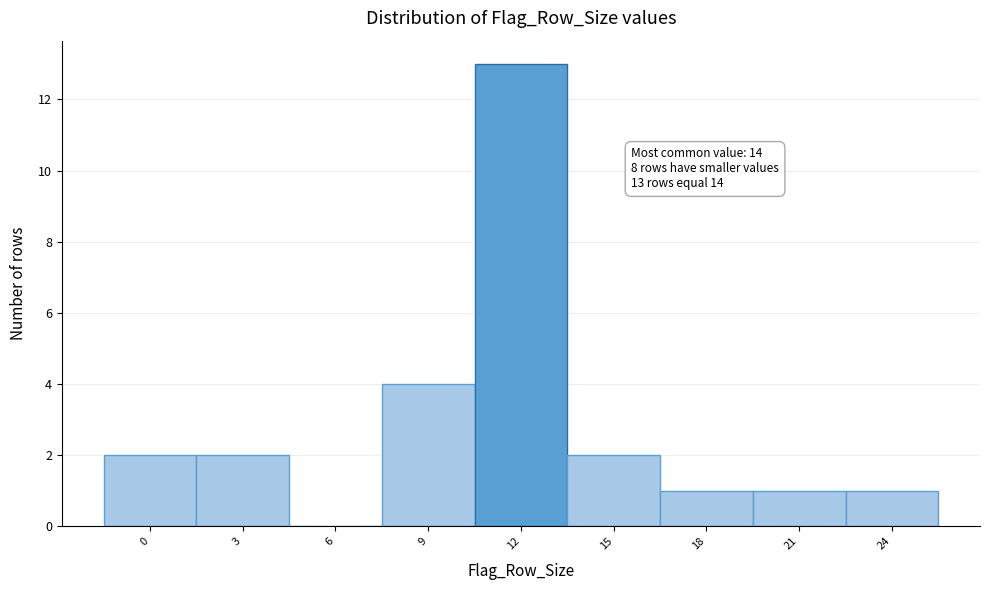

Reading right to left, what are all the values shown in this chart?

24=1	21=1	18=1	15=2	12=13	9=4	6=0	3=2	0=2